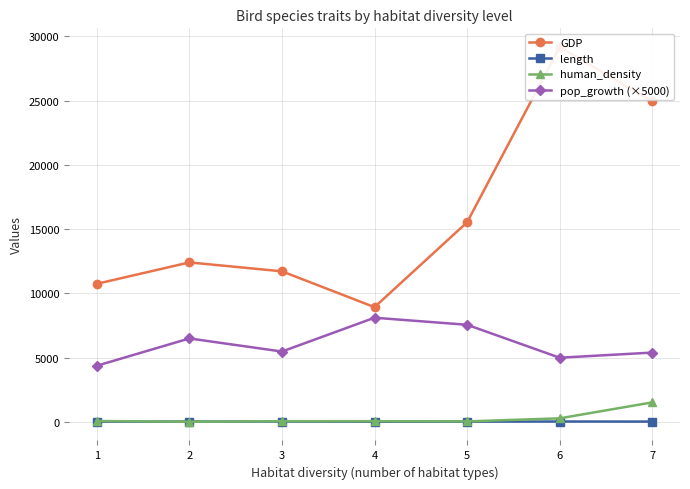

What is the sum of the human_density values at 3 and 1?

133.1